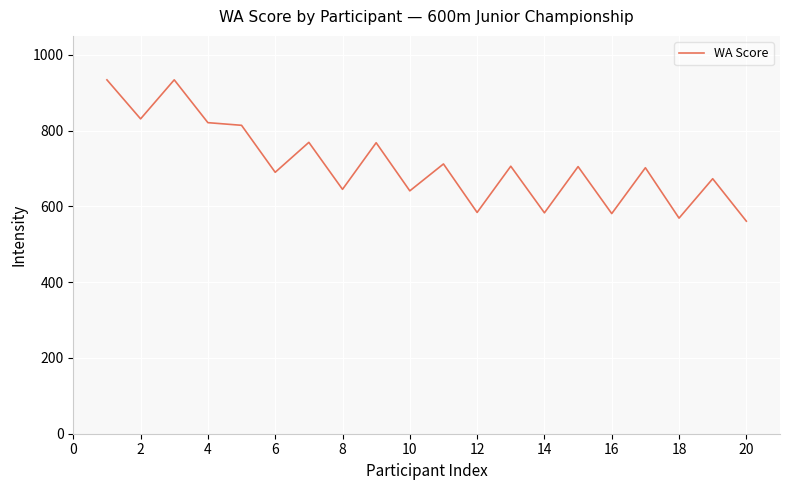

What is the smallest value displayed?

561